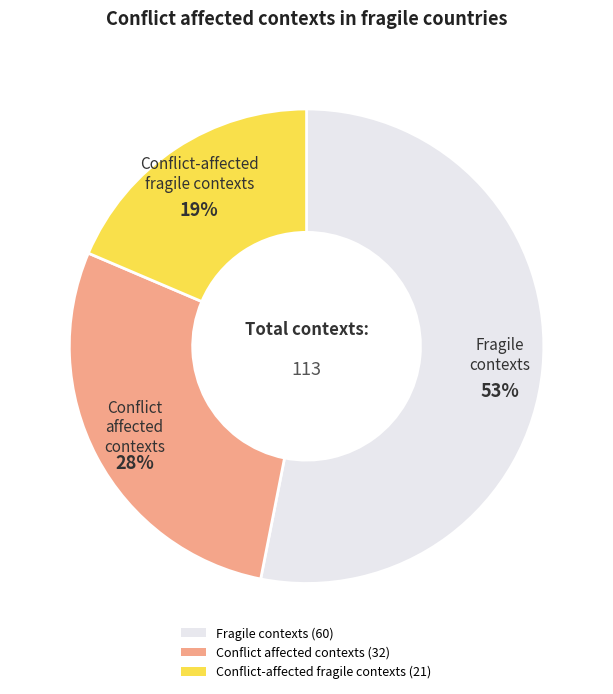

Approximately how many times larger is the value at Conflict affected contexts compared to Conflict-affected fragile contexts?

1.5